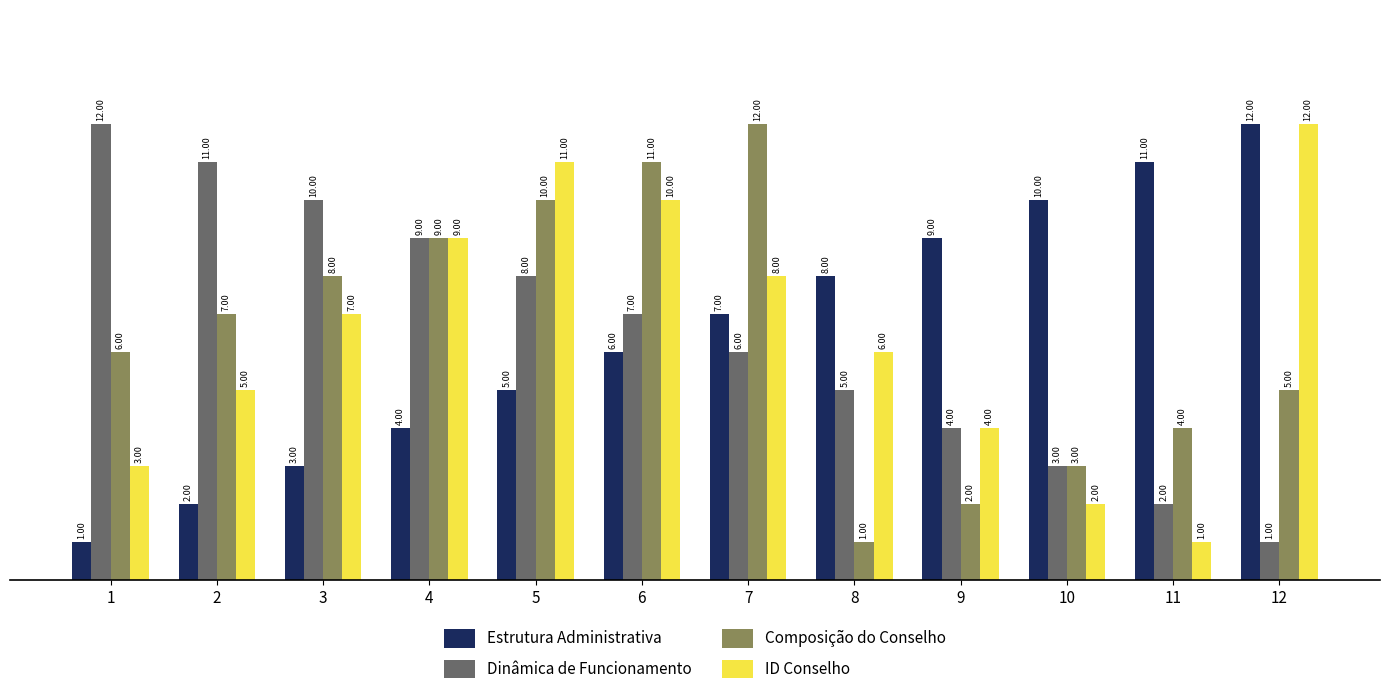

Count the number of categories in the chart.

12